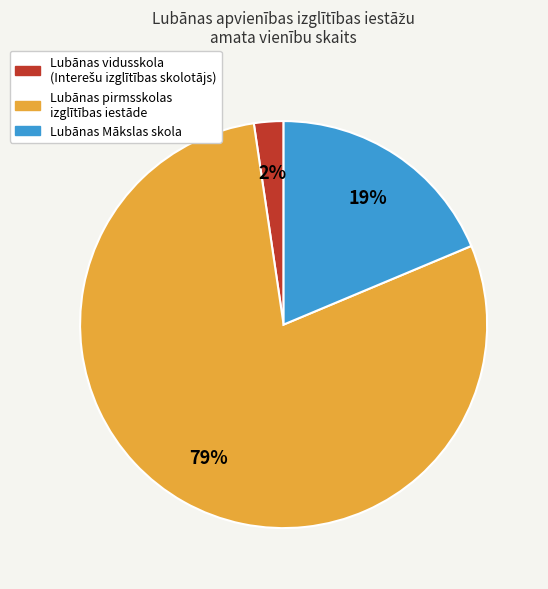

Is there a majority slice in this chart?

Yes